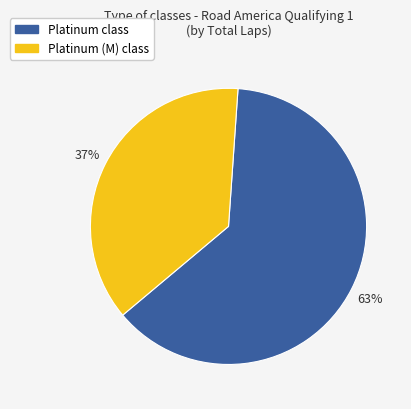

To the nearest percent, what is the average slice percentage?

50%